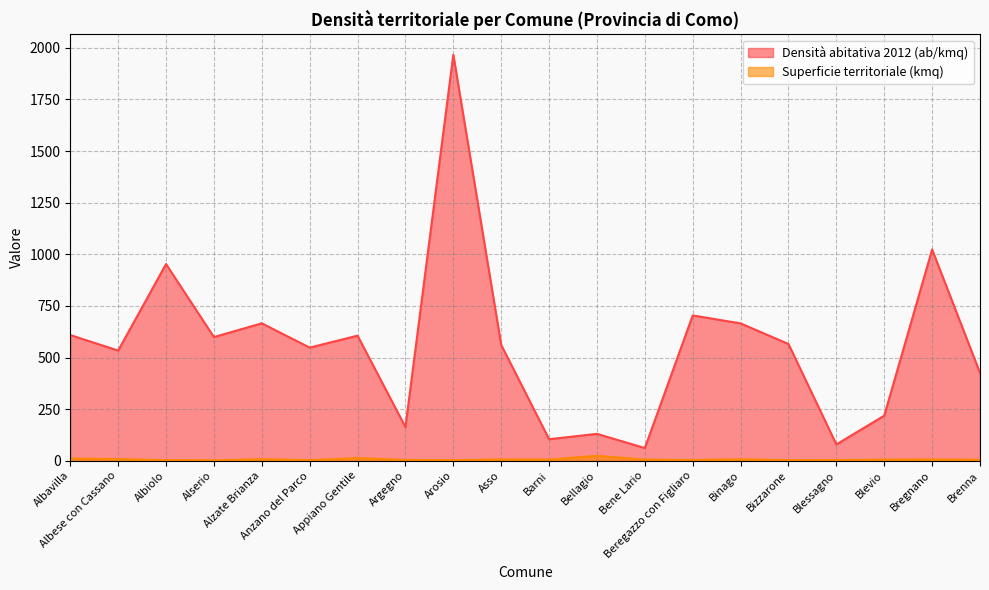

True or false: Densità abitativa 2012 (ab/kmq) and Superficie territoriale (kmq) intersect in this chart.

False